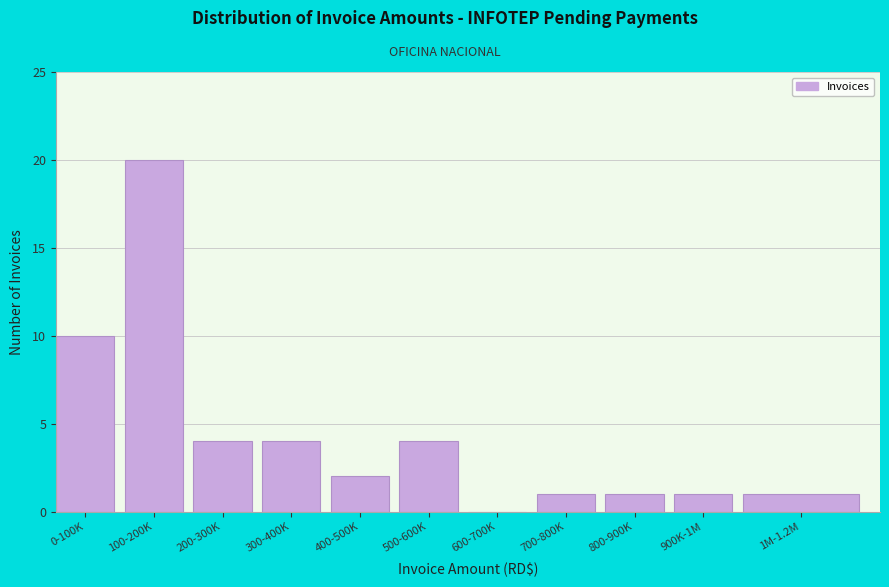

Reading left to right, list all the values displayed in this chart.

0-100K=10	100-200K=20	200-300K=4	300-400K=4	400-500K=2	500-600K=4	600-700K=0	700-800K=1	800-900K=1	900K-1M=1	1M-1.2M=1